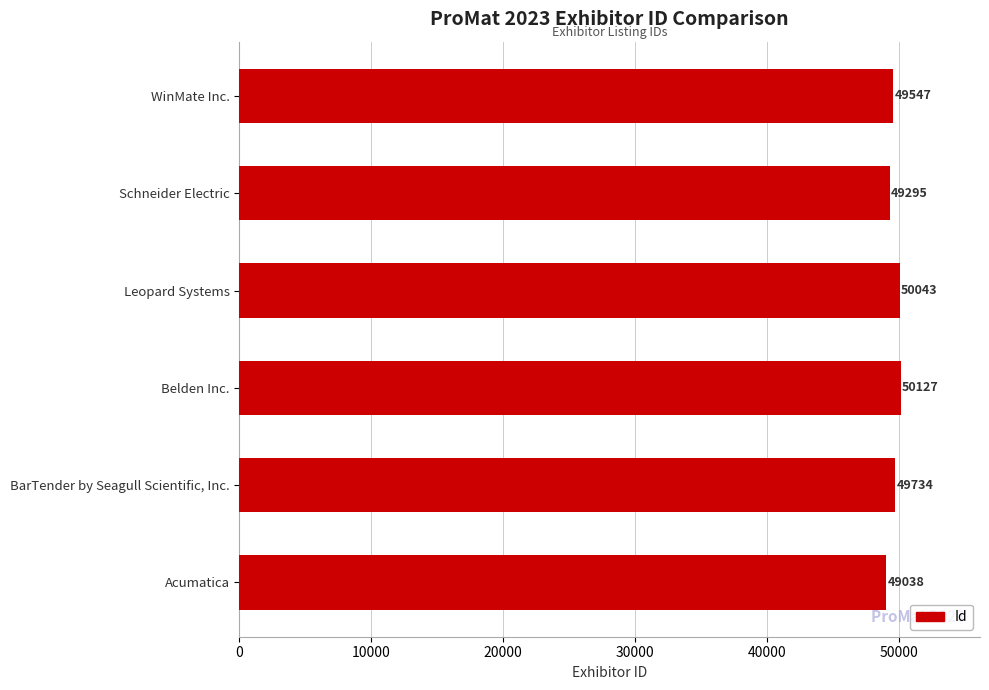

What is the sum of all values?

297784